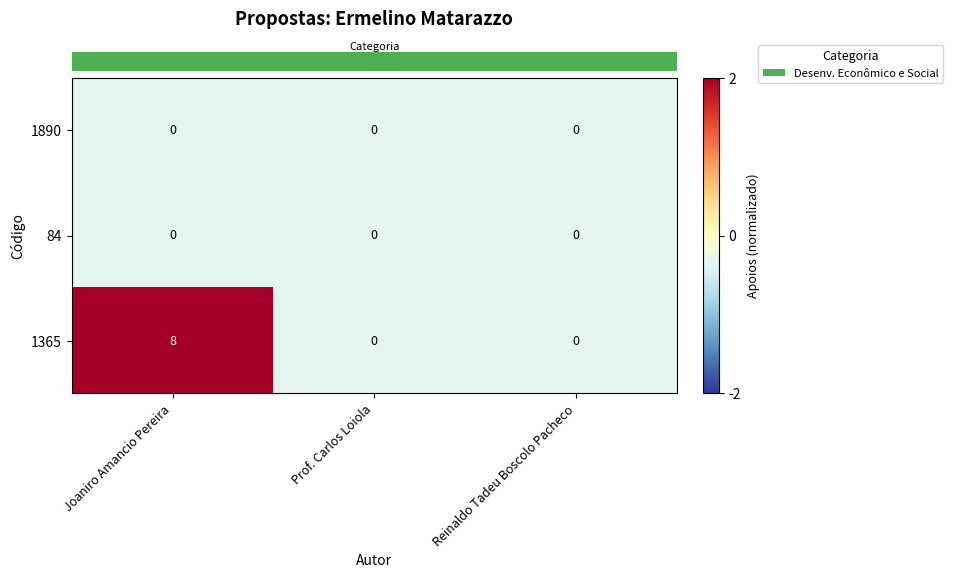

What is the difference between the 1365 values at Joaniro Amancio Pereira and Prof. Carlos Loiola?

8